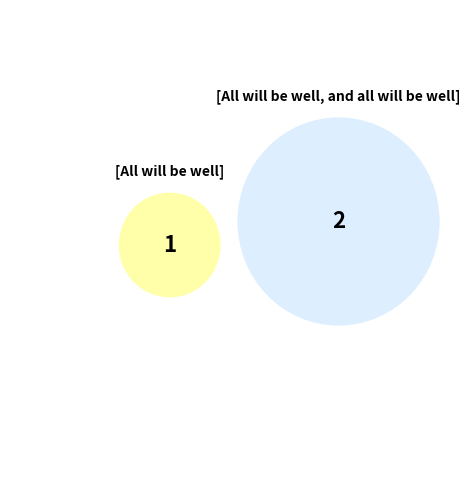

What is the ratio of the value at [All will be well, and all will be well] to the value at [All will be well]?

2.0